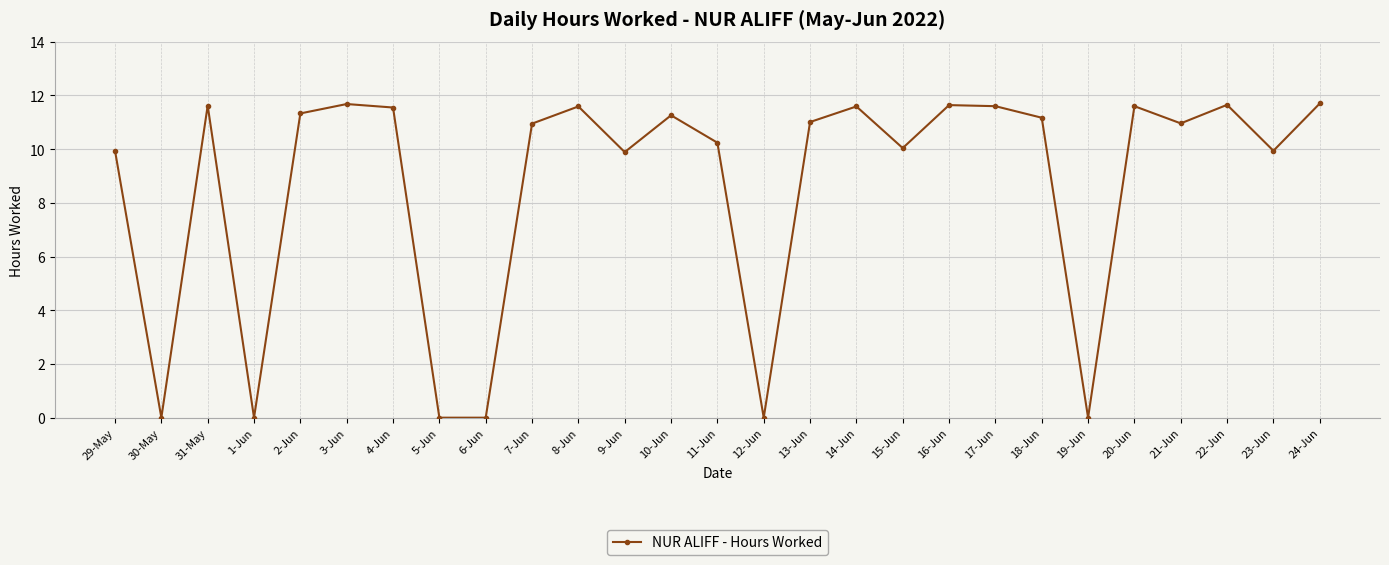

What is the difference between the values at 6-Jun and 14-Jun?

11.6